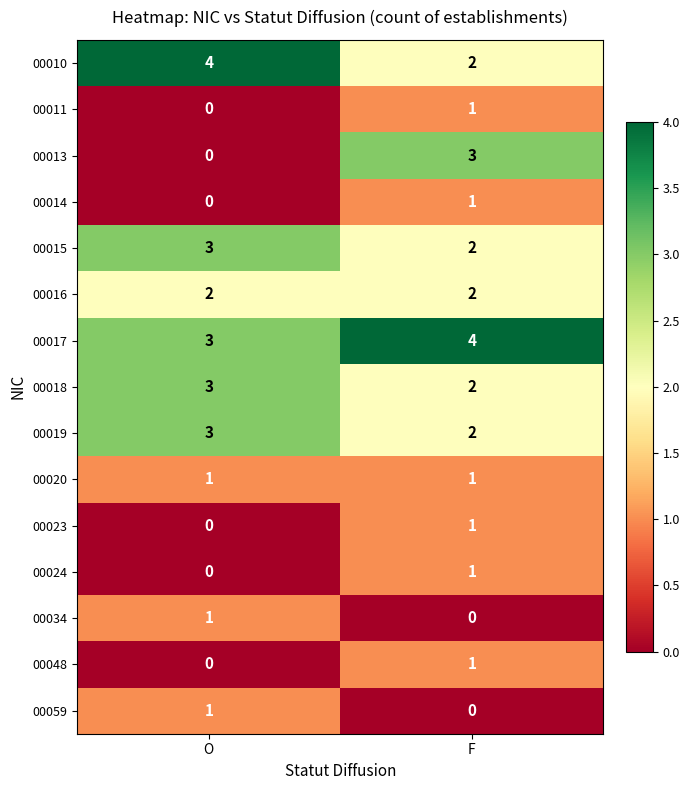

Reading left to right, extract all data points from this chart.

00010: 4	2
00011: 0	1
00013: 0	3
00014: 0	1
00015: 3	2
00016: 2	2
00017: 3	4
00018: 3	2
00019: 3	2
00020: 1	1
00023: 0	1
00024: 0	1
00034: 1	0
00048: 0	1
00059: 1	0